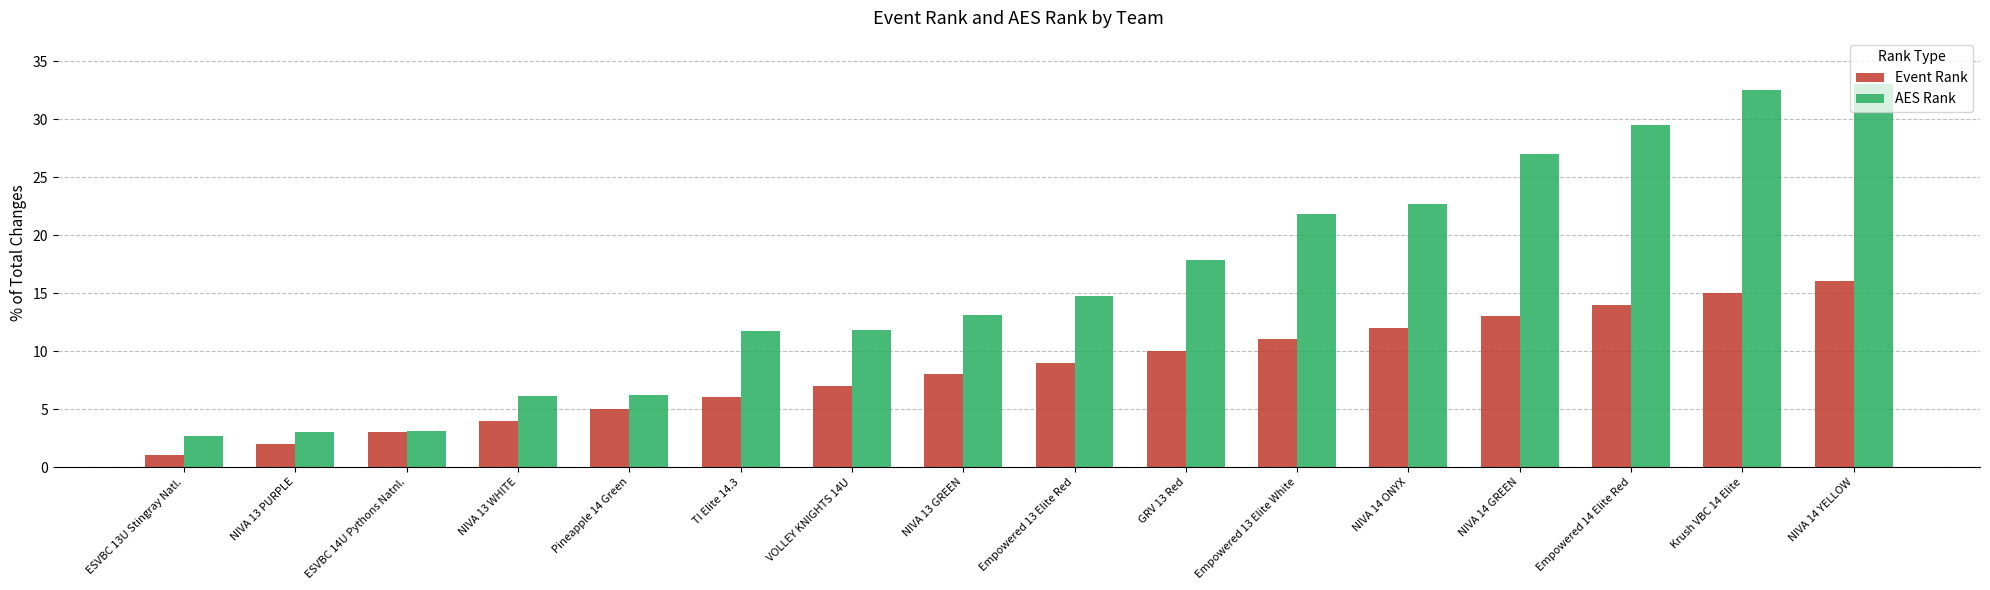

List the series in order of their overall mean, lowest first.

Event Rank, AES Rank